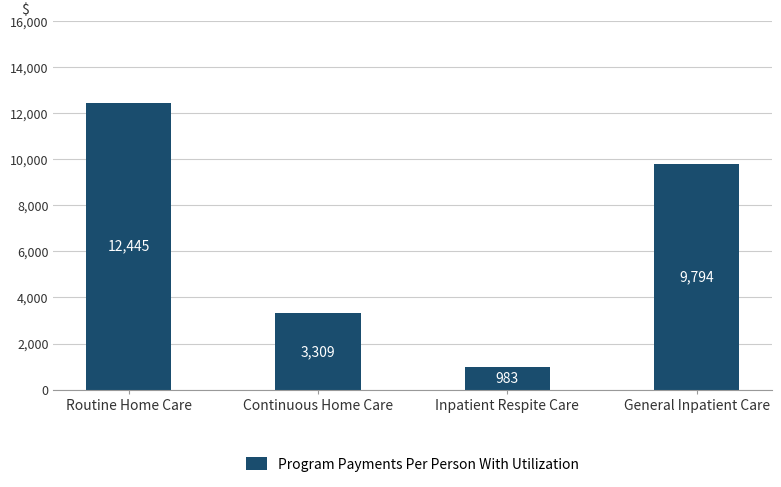

Rank the categories by value from highest to lowest.

Routine Home Care, General Inpatient Care, Continuous Home Care, Inpatient Respite Care